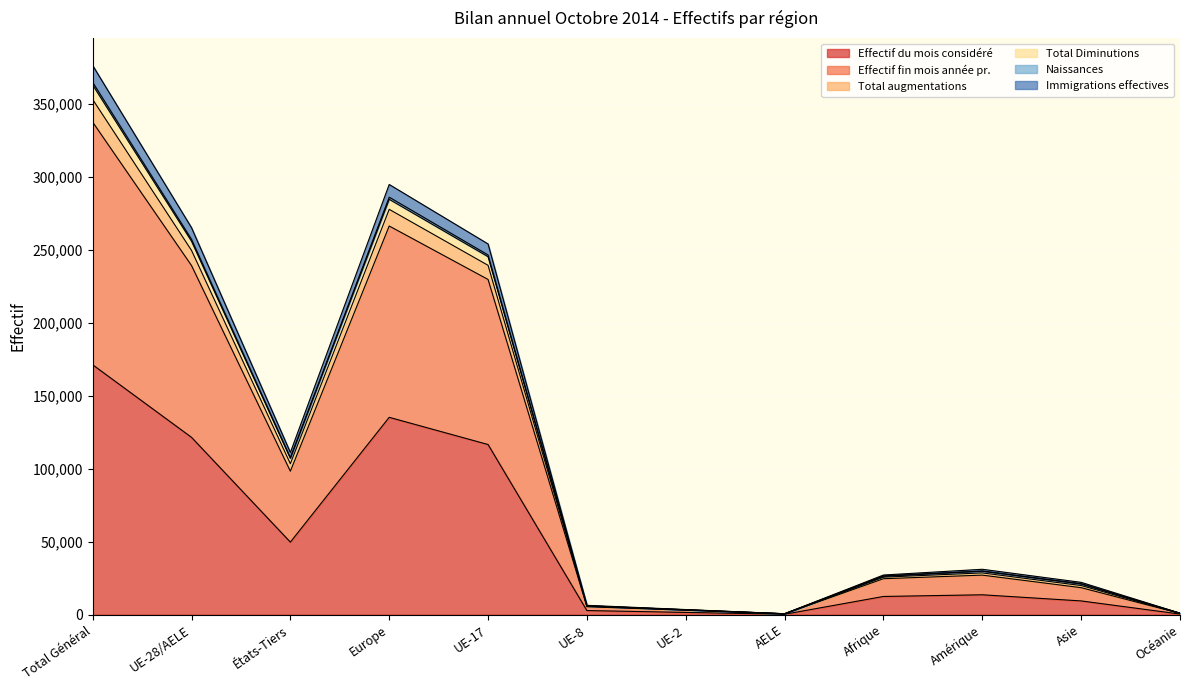

What are all the series names shown in the legend?

Effectif du mois considéré, Effectif fin mois année pr., Total augmentations, Total Diminutions, Naissances, Immigrations effectives